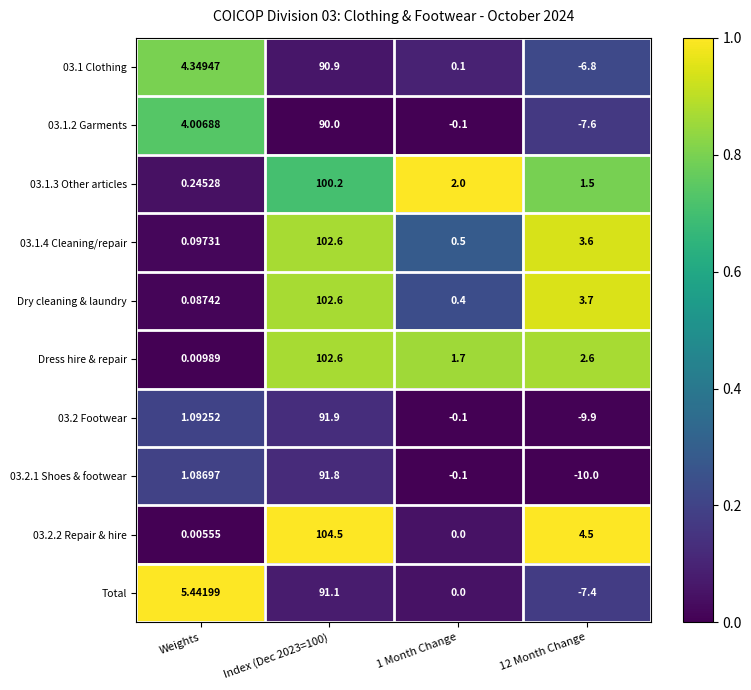

Where is 03.1.2 Garments nearest to the value 41?

Weights